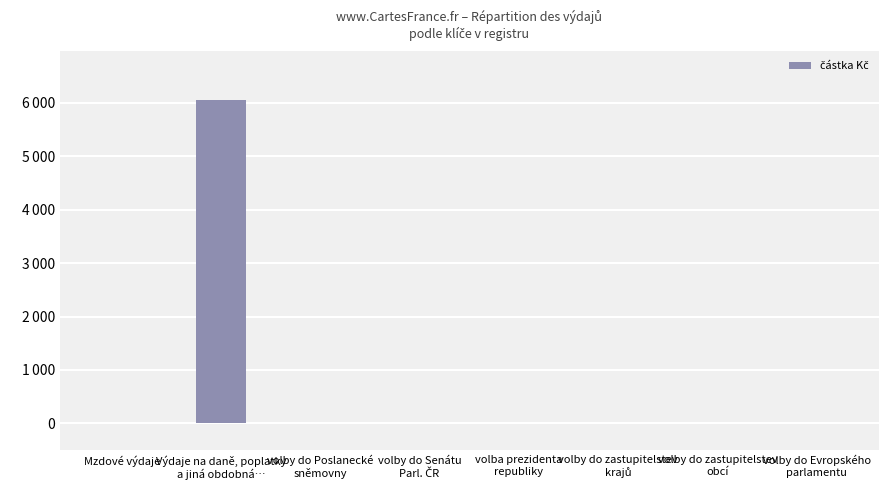

Which has a higher value, volby do Evropského
parlamentu or Mzdové výdaje?

volby do Evropského
parlamentu